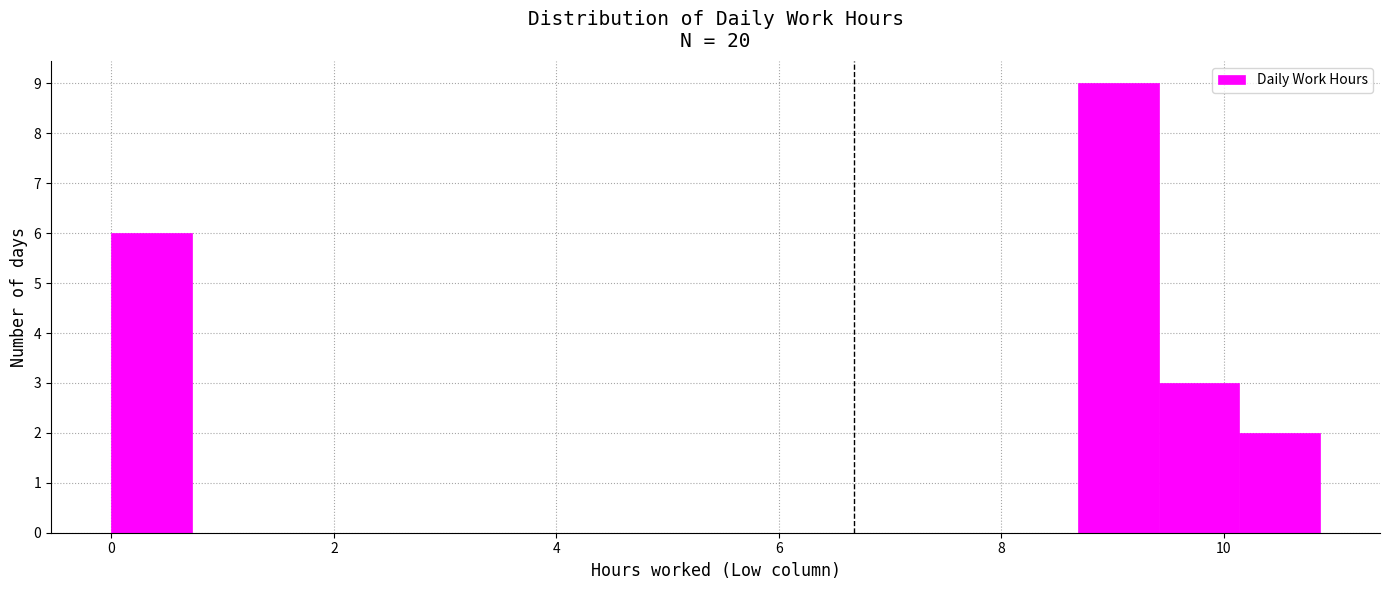

Read against the x-axis, roughly where is the centre of the tallest bar?

9.0